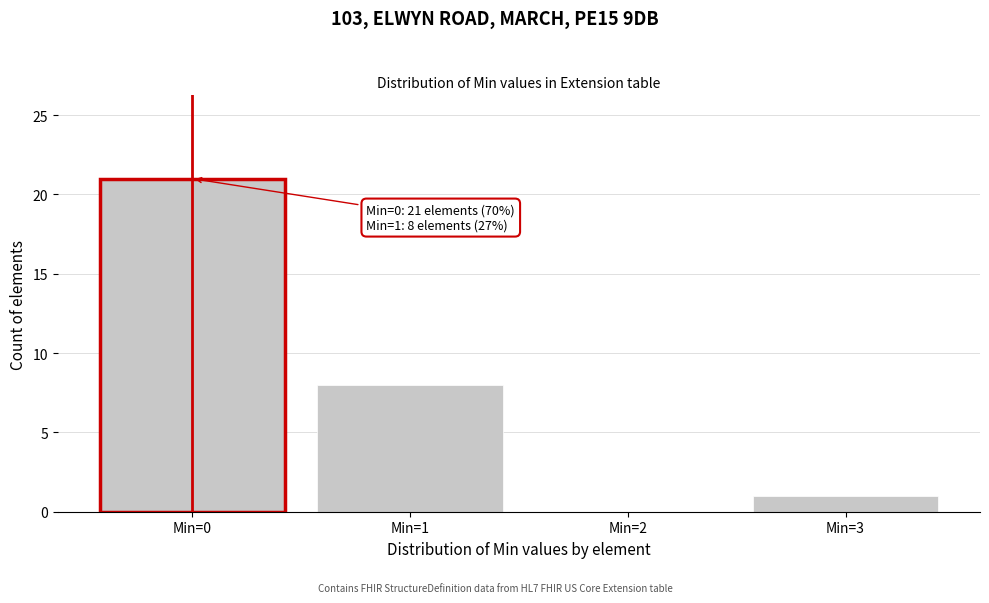

Over which range of the x-axis is the bar tallest?

-0.5 to 0.5